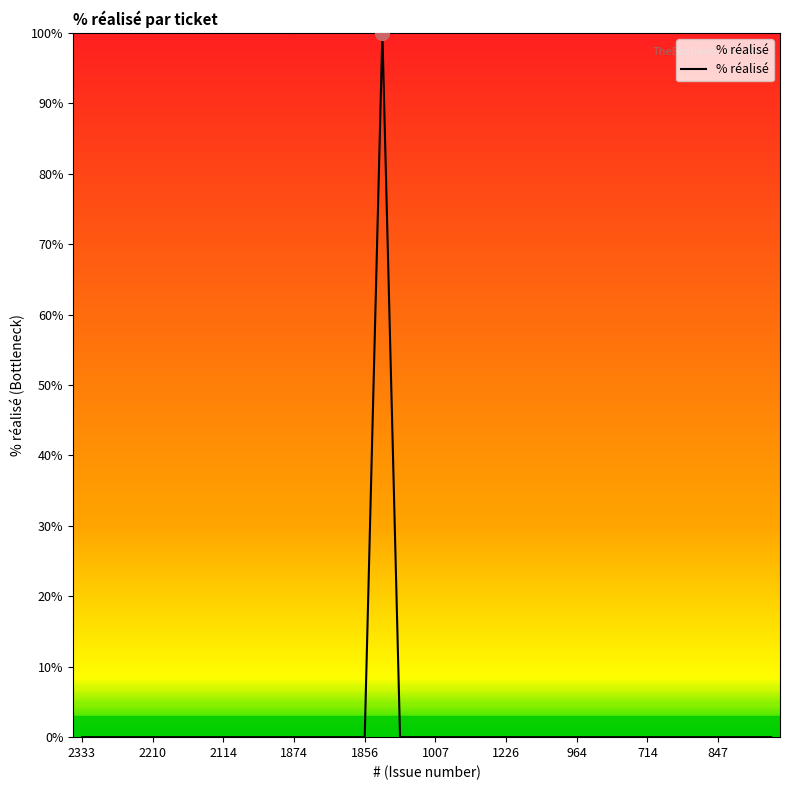

What is the difference between the maximum and minimum values?

100